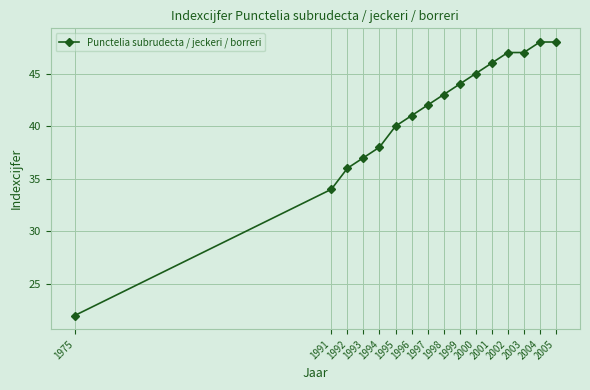

How many data points are less than 43?

8